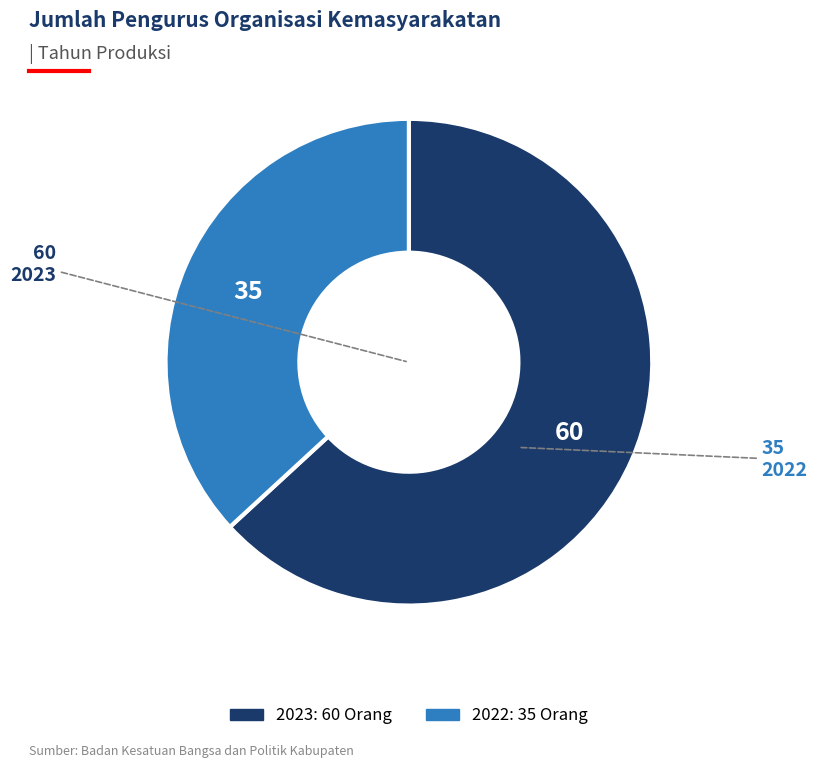

Count the number of slices in the pie.

2